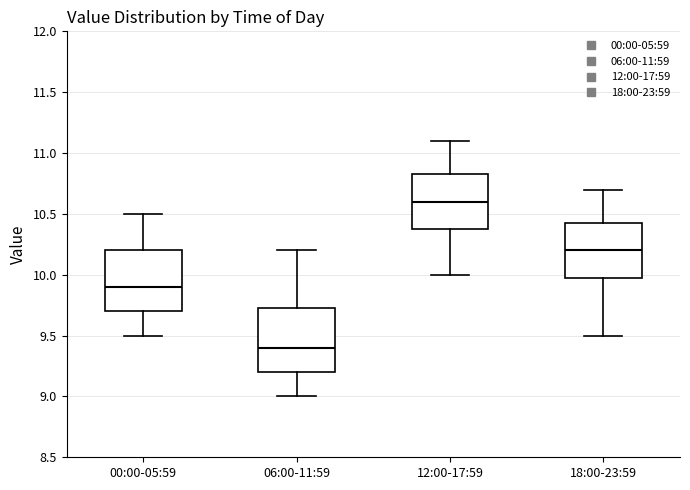

Where does the lower whisker of the box for 12:00-17:59 end on the y-axis? The values are not printed on the chart, so give them approximately, as read against the axis.

10.00